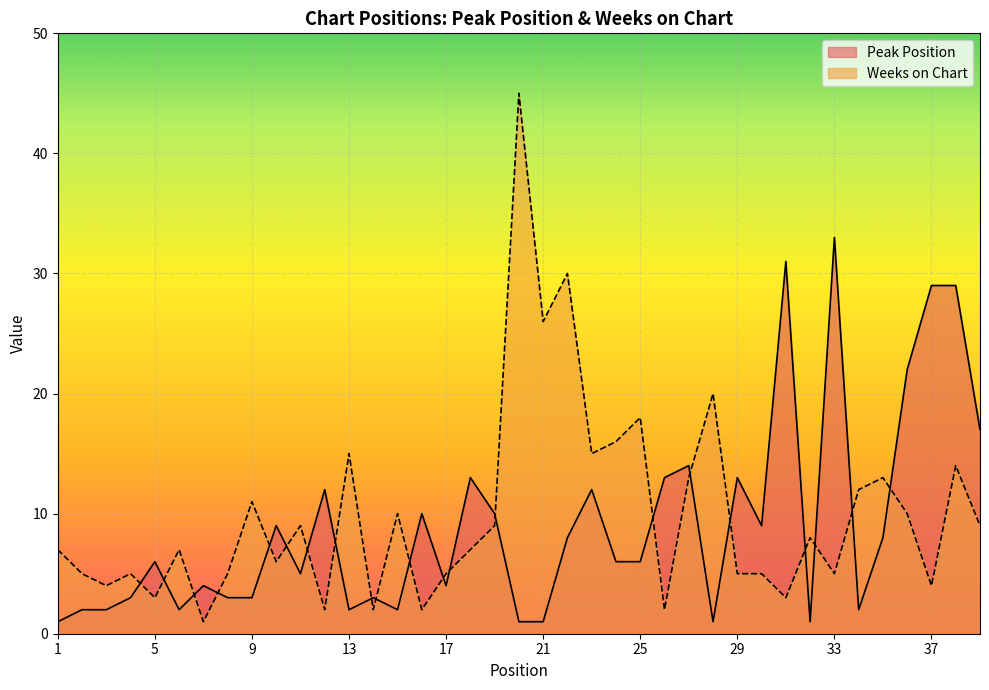

What are all the series names shown in the legend?

Peak Position, Weeks on Chart